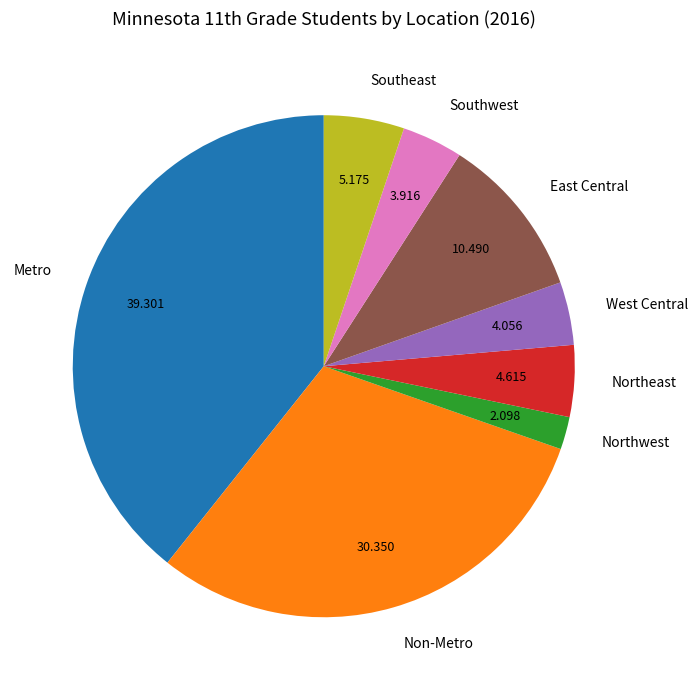

How many slices are in this pie chart?

8